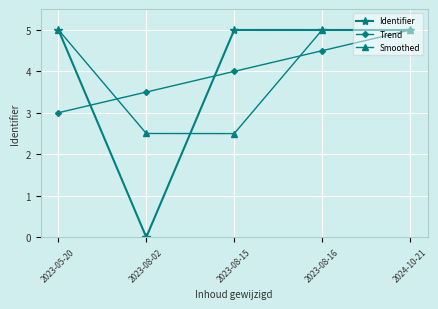

What are all the series names shown in the legend?

Identifier, Trend, Smoothed